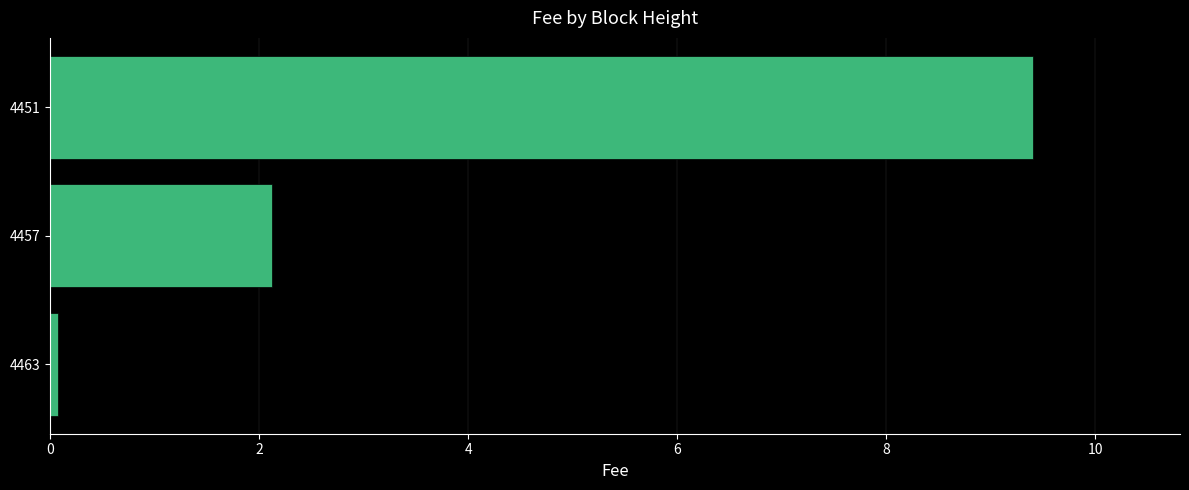

What is the smallest value displayed?

0.1